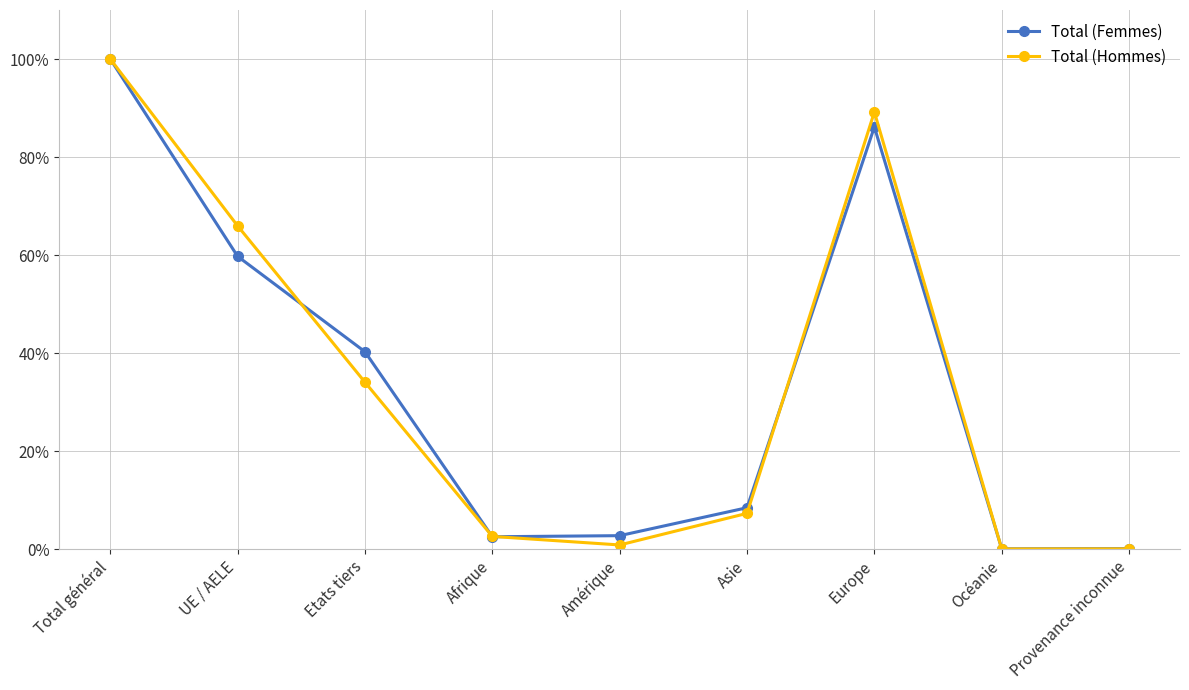

What is the difference between the maximum and minimum values in the Total (Hommes) series?

100.0